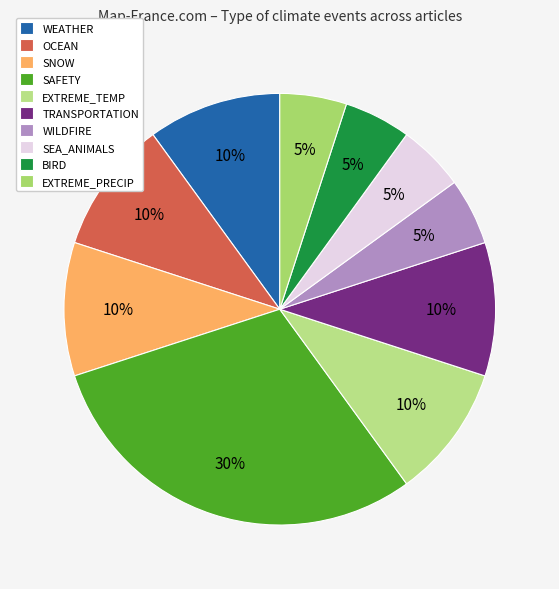

Is there any slice that represents more than half of the pie?

No